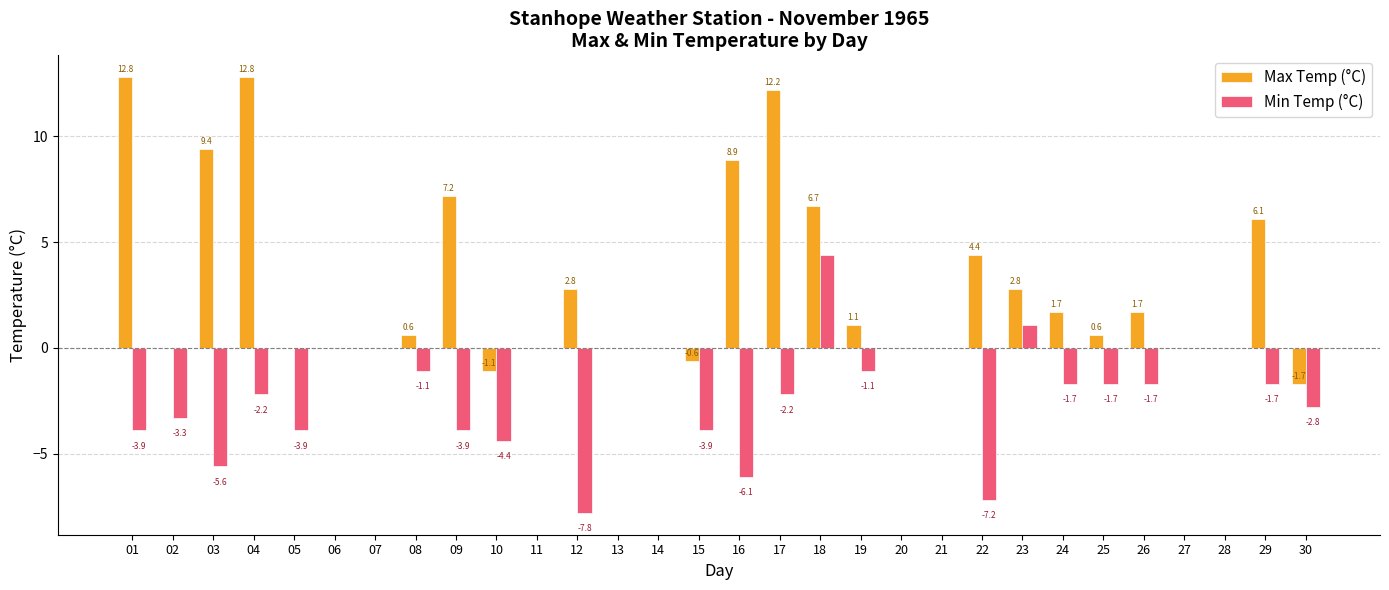

At which label is Max Temp (°C) closest to 5?

22